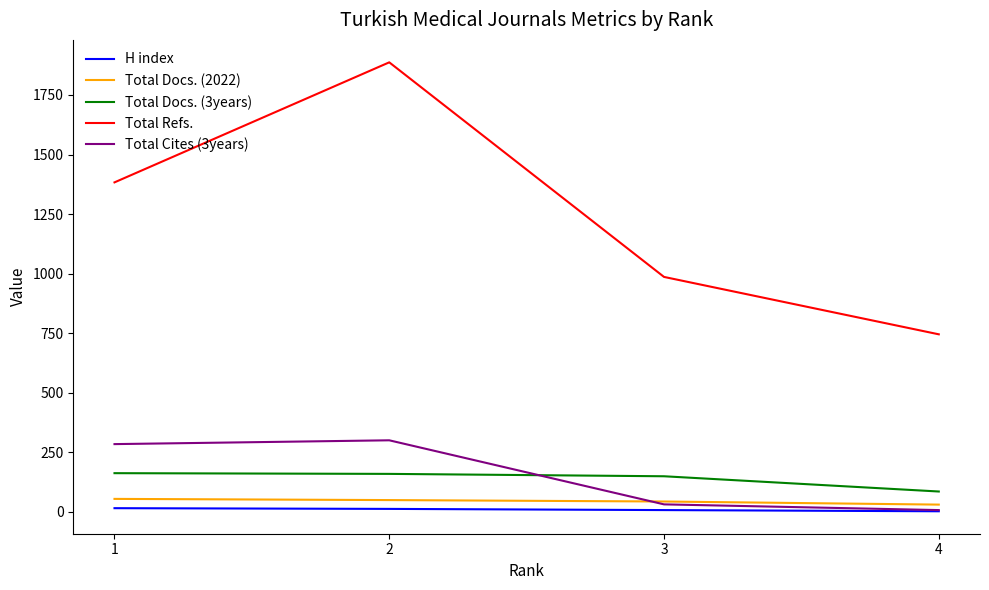

Count the H index values in the range 7 to 15.

3